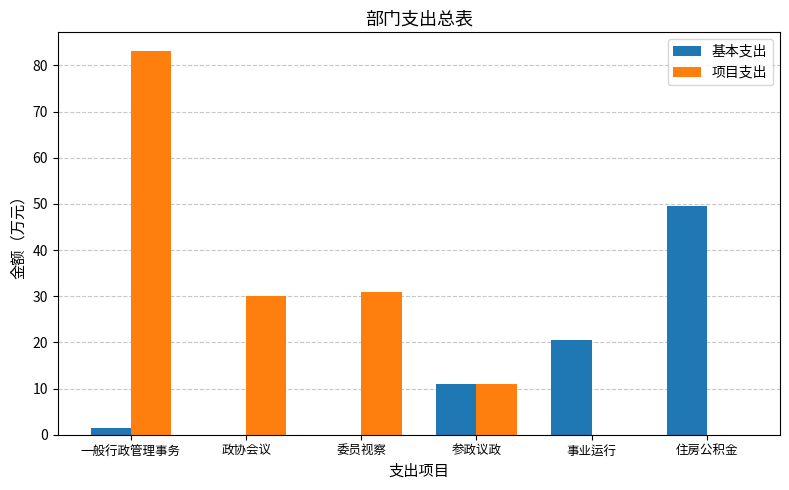

Which series changed the most between 委员视察 and 事业运行?

项目支出